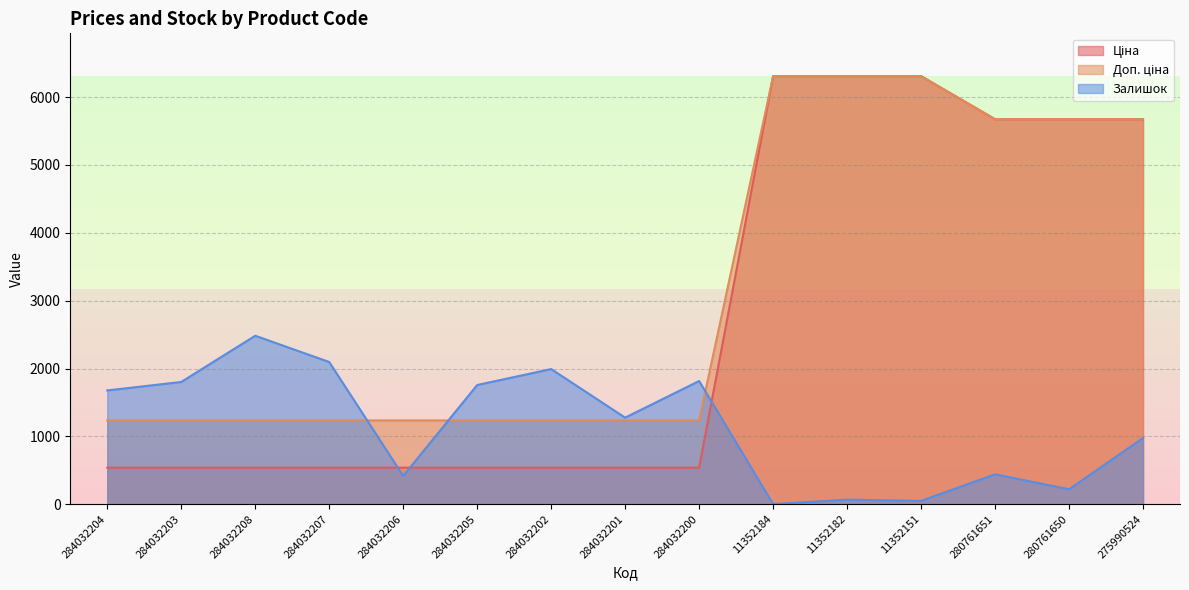

What are all the series names shown in the legend?

Ціна, Доп. ціна, Залишок